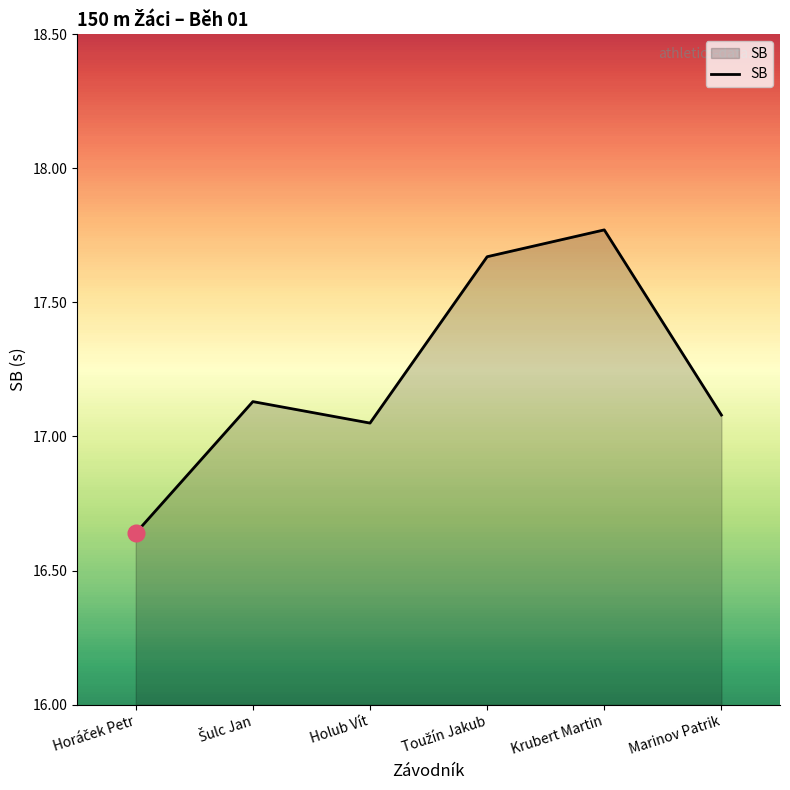

How many categories are shown in the chart?

6